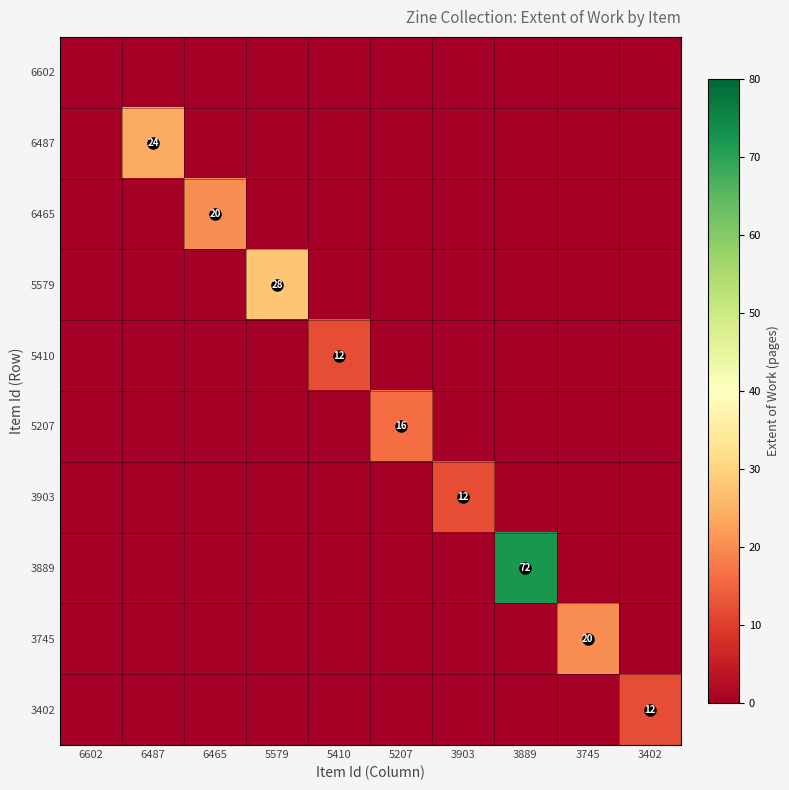

Which category has the highest value across all series?

3889